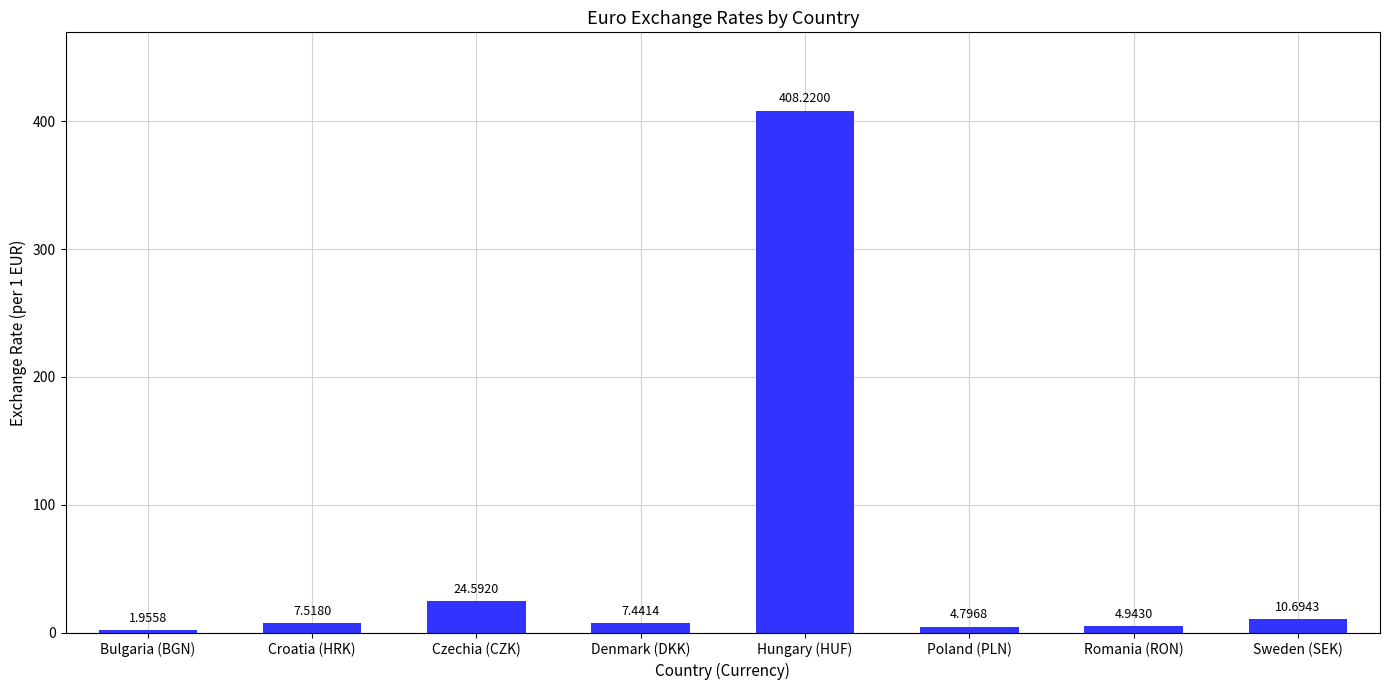

What is the label of the 4th bar from the left?

Denmark (DKK)